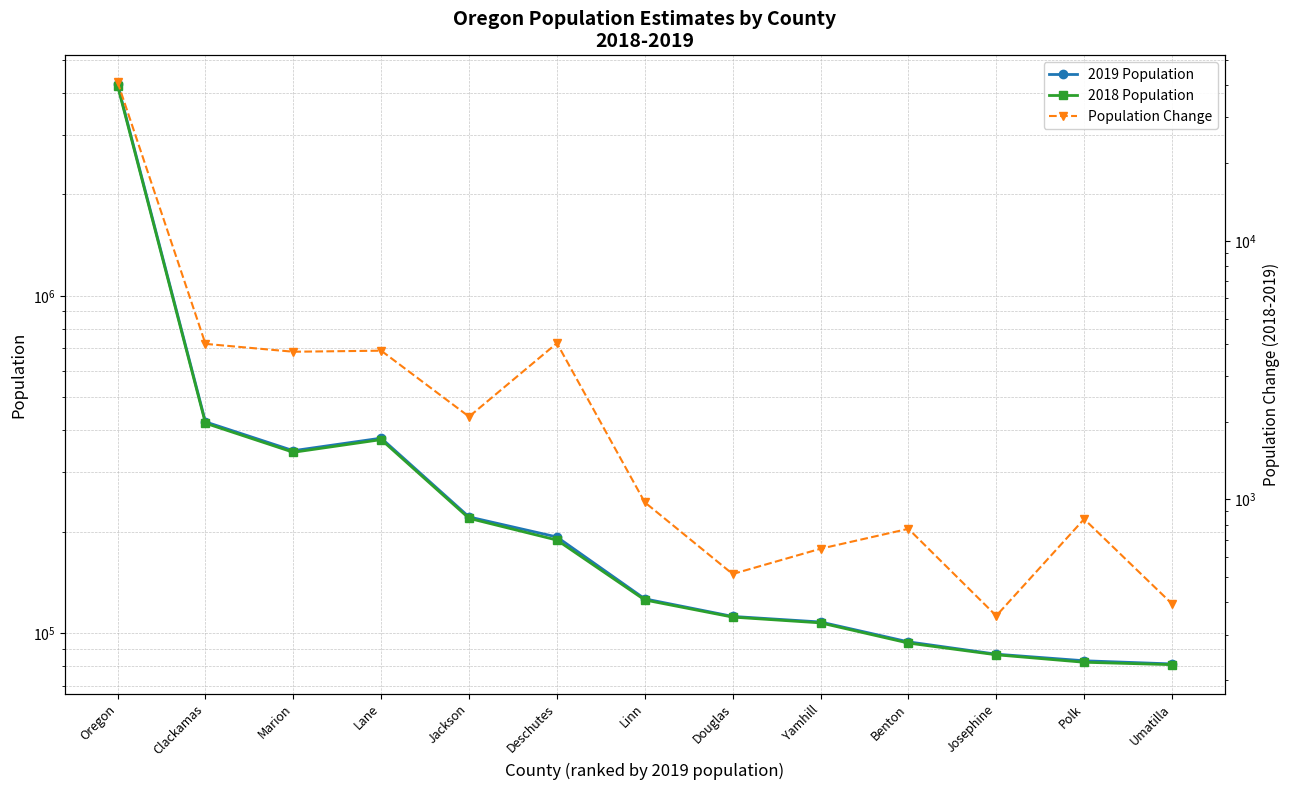

At Yamhill, list the series in order from largest to smallest.

2019 Population, 2018 Population, Population Change